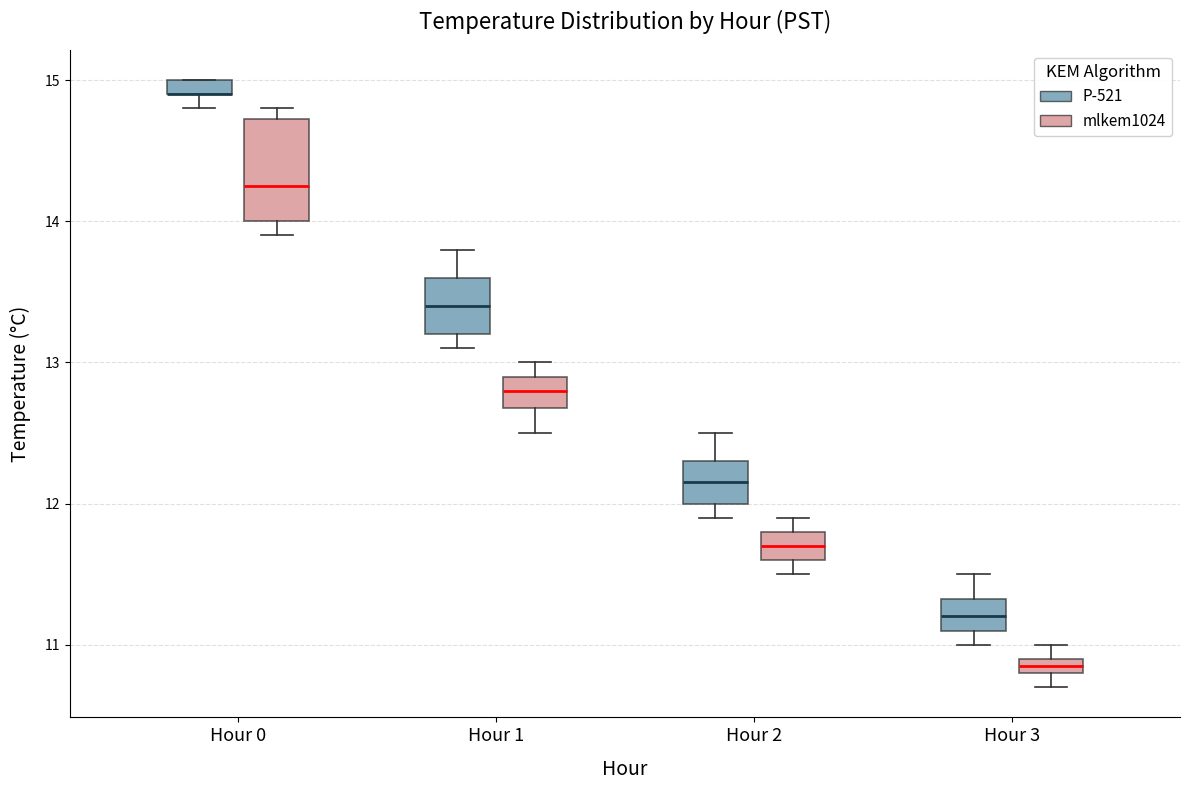

Which box is the tallest, from its lower edge to its upper edge?

Hour 0 (mlkem1024)